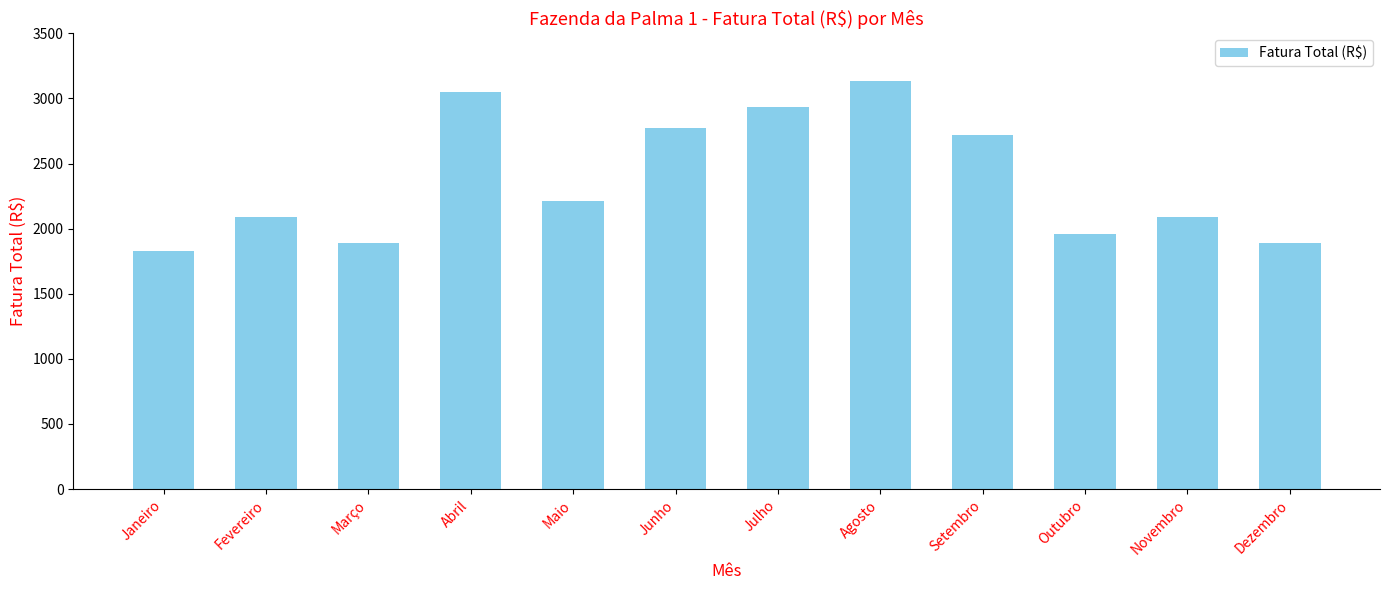

Which category has the highest value across all series?

Agosto